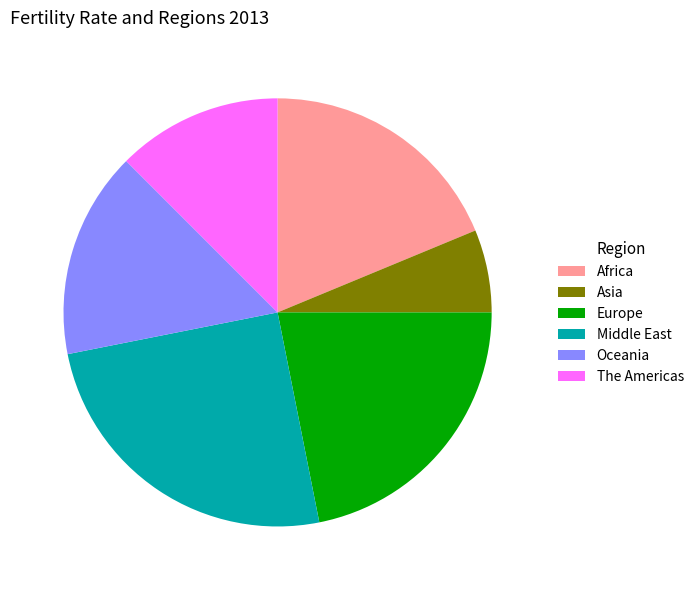

Does any single category account for the majority?

No